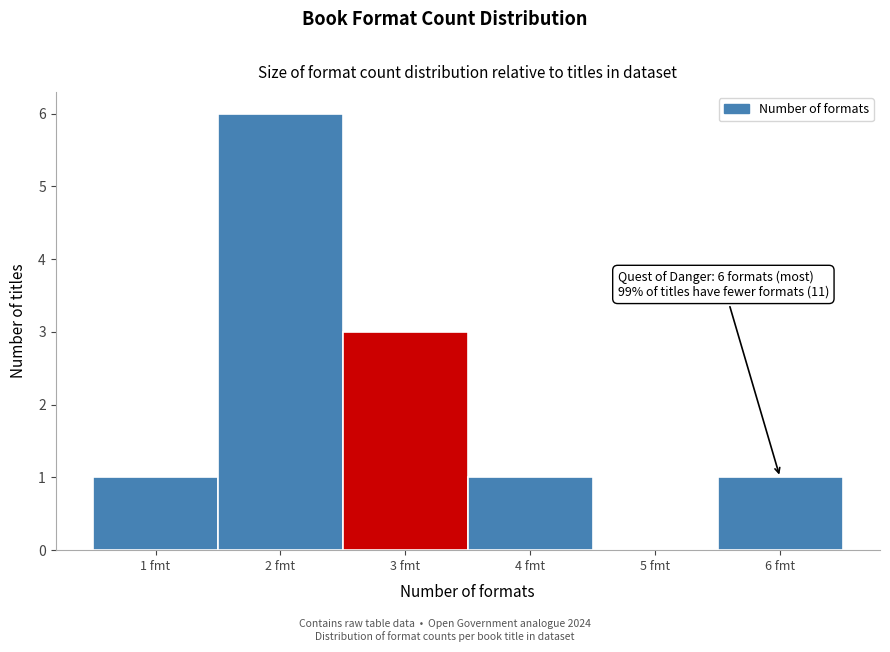

Reading left to right, extract all data points from this chart.

1 fmt=1	2 fmt=6	3 fmt=3	4 fmt=1	5 fmt=0	6 fmt=1